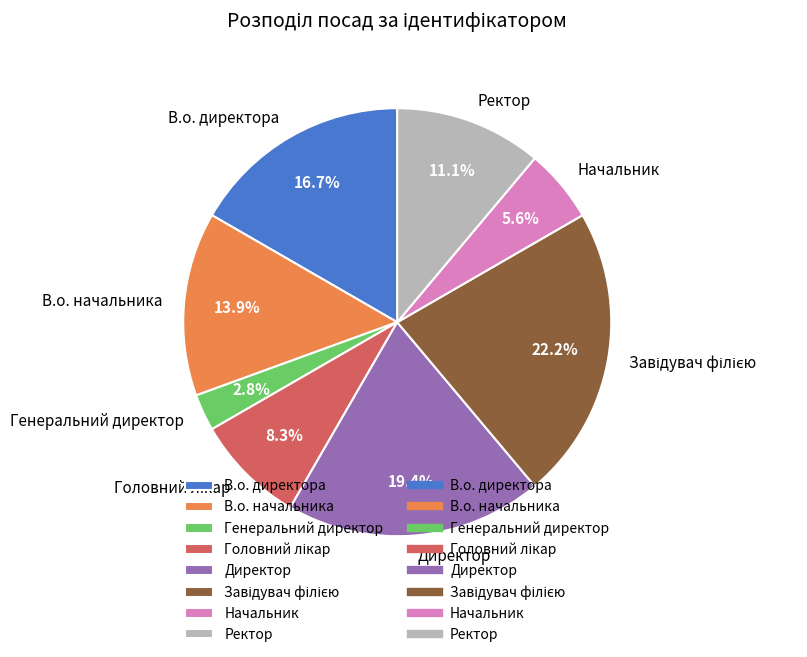

Is В.о. директора the majority of the pie?

No